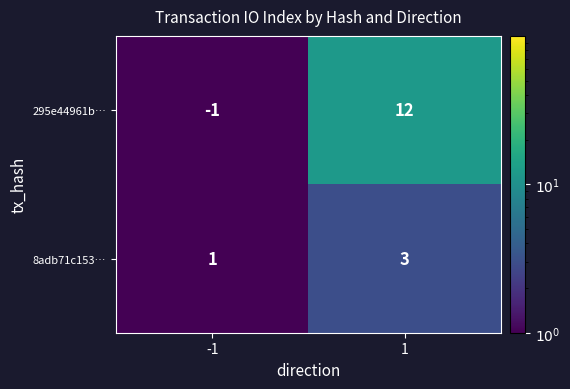

Which series has the largest total across all categories?

295e44961b…